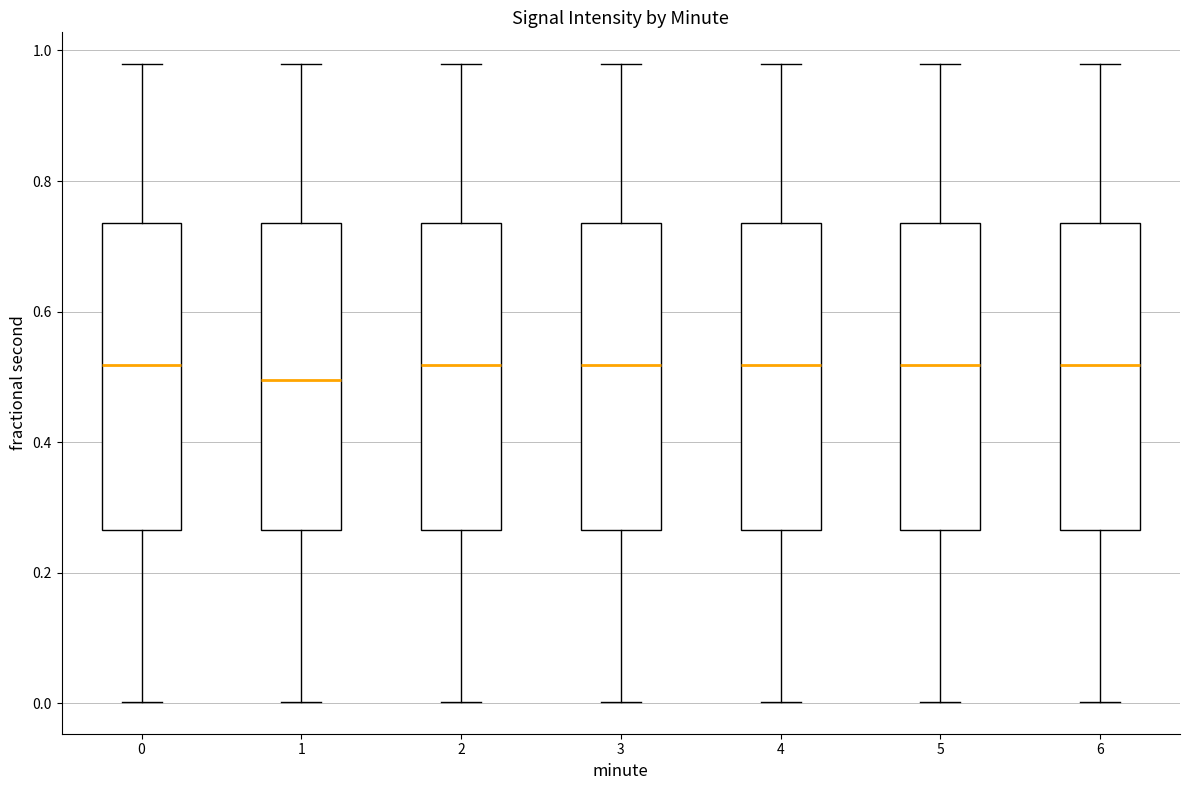

Reading left to right, read every box against the y-axis: the position of its median line, the range the box covers, and the ends of its whiskers. The values are not printed on the chart, so give them approximately, as read against the axis.

0: median 0.52, box 0.26 to 0.74, whiskers 0.00 to 0.98
1: median 0.50, box 0.26 to 0.74, whiskers 0.00 to 0.98
2: median 0.52, box 0.26 to 0.74, whiskers 0.00 to 0.98
3: median 0.52, box 0.26 to 0.74, whiskers 0.00 to 0.98
4: median 0.52, box 0.26 to 0.74, whiskers 0.00 to 0.98
5: median 0.52, box 0.26 to 0.74, whiskers 0.00 to 0.98
6: median 0.52, box 0.26 to 0.74, whiskers 0.00 to 0.98